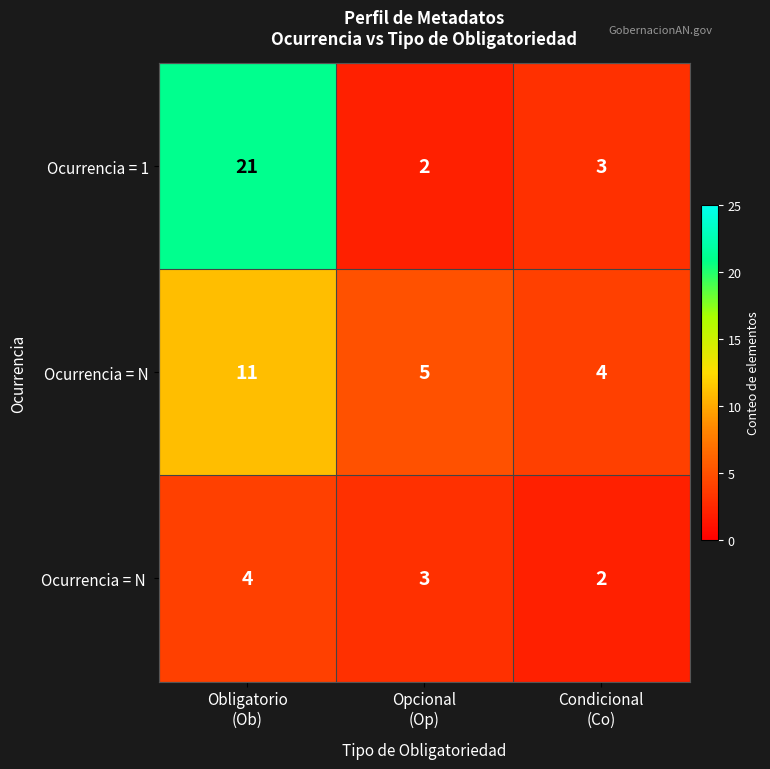

Which series has the largest total across all categories?

Ocurrencia = 1